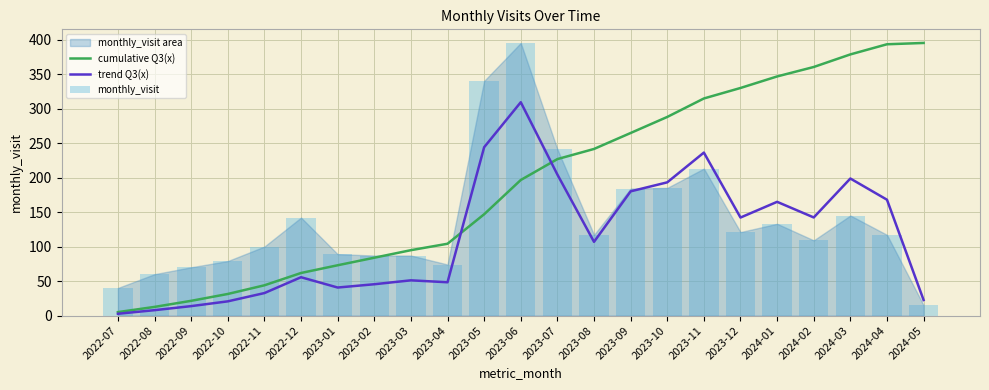

True or false: trend Q3(x) has a value of 141.5 at 2023-11.

False